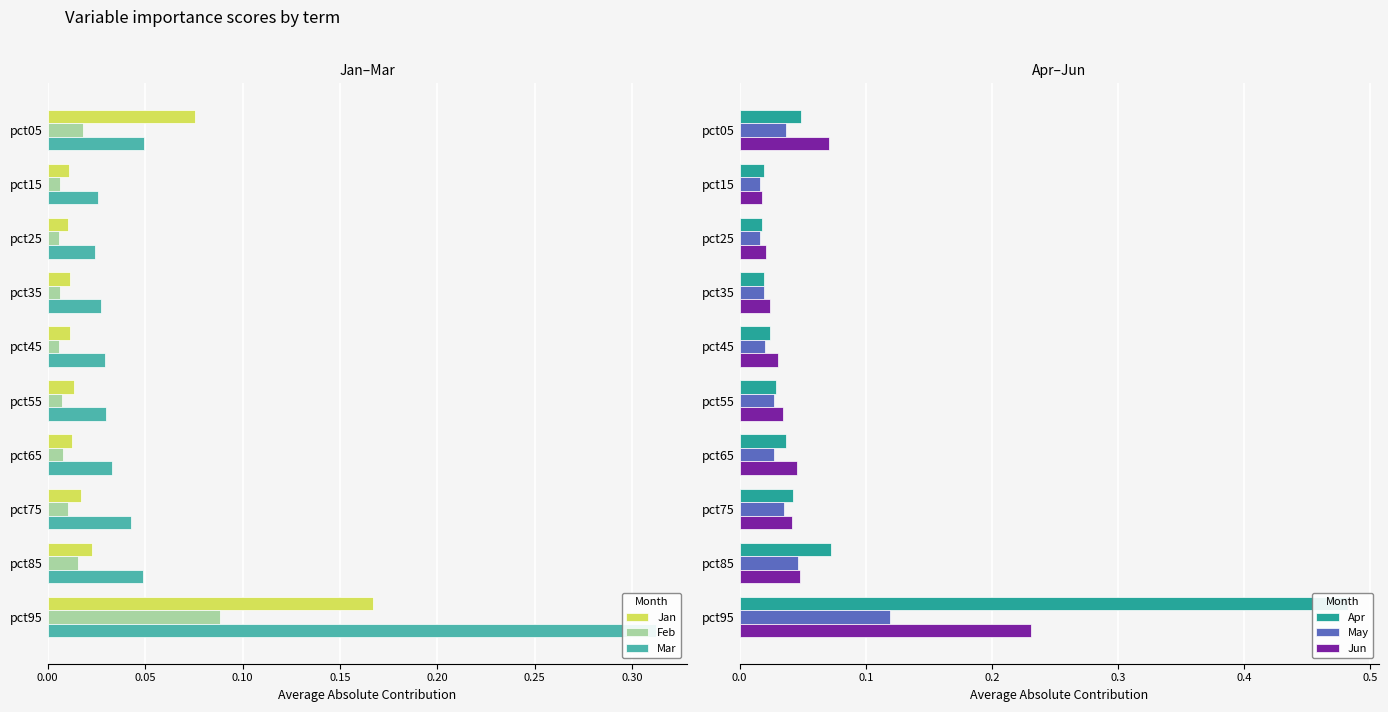

How many groups of bars are there?

10